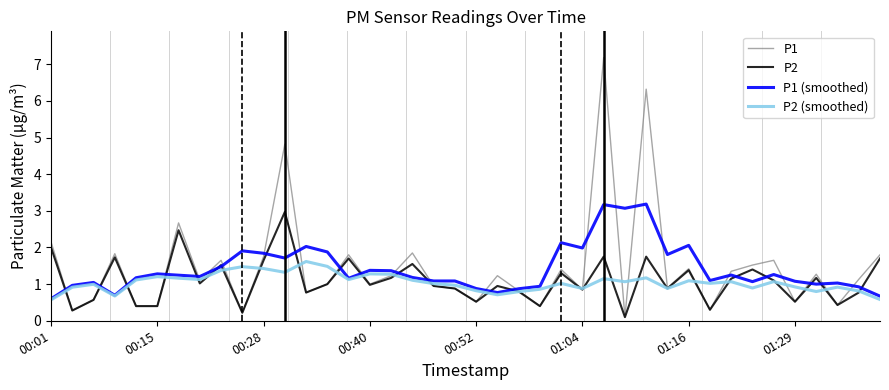

Which series has the largest range (max minus min)?

P1